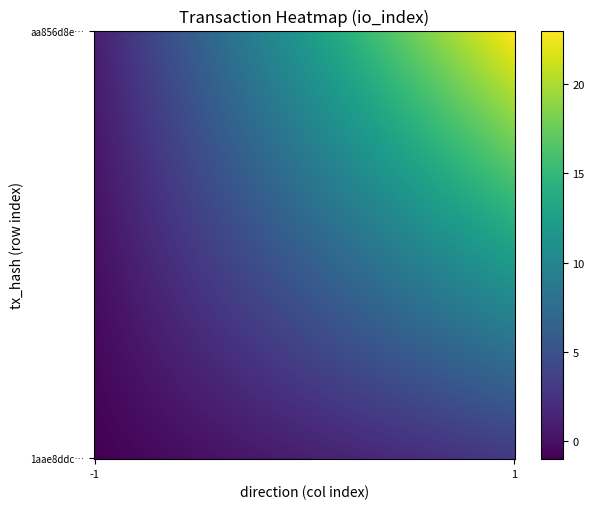

True or false: 1aae8ddc205e3219677074e15e89b2a7acc8754 has a value of -1 at -1.

True